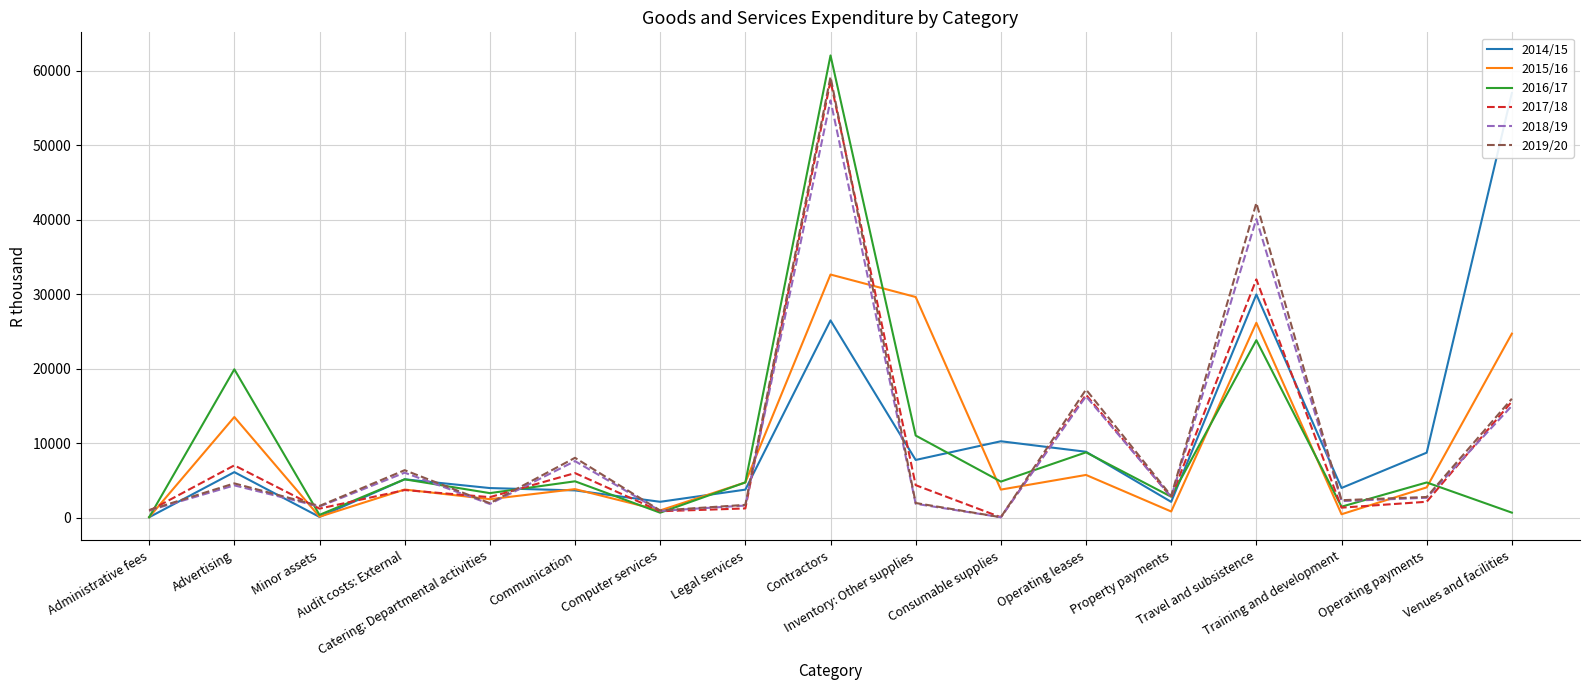

True or false: 2016/17 and 2017/18 cross at least once.

True